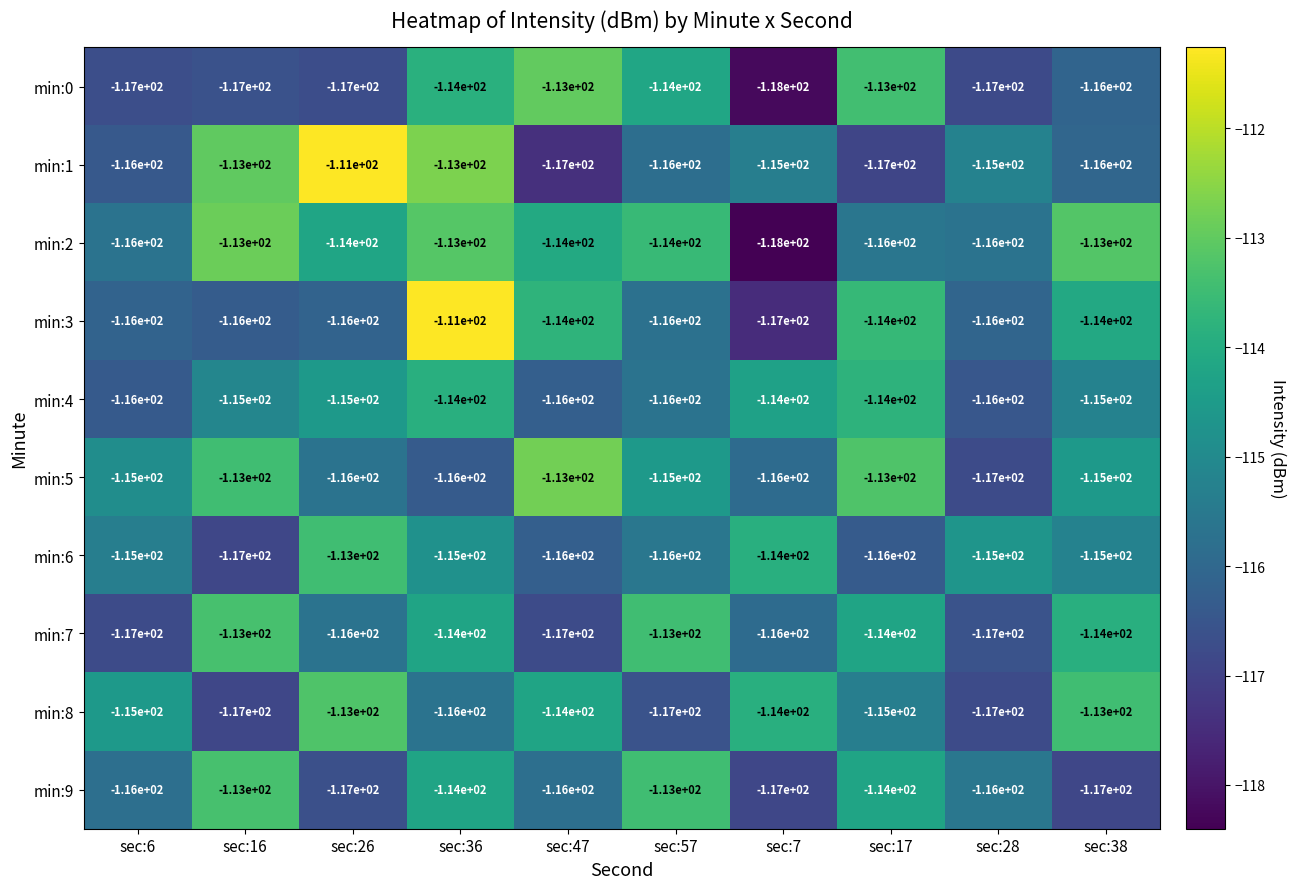

The value of min:2 at sec:47 is -114. True or false?

True